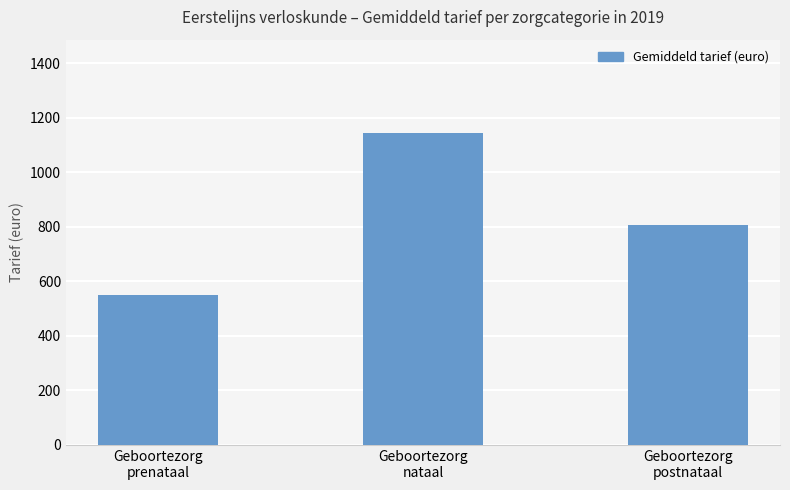

What is the minimum value shown in the chart?

550.6